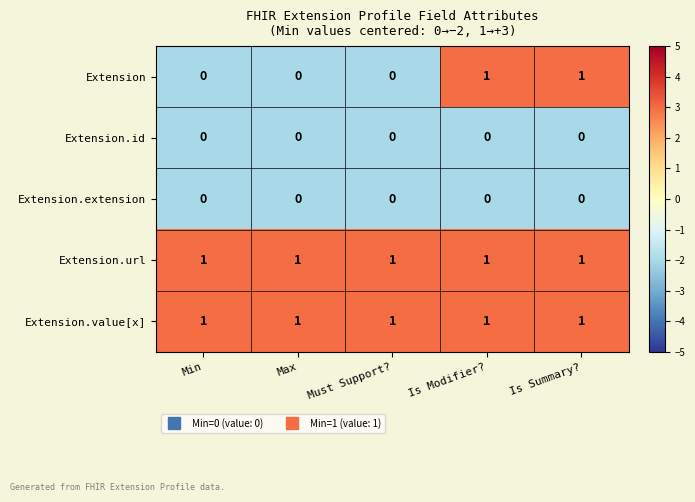

Reading left to right, list all the values displayed in this chart.

Extension: 0	0	0	1	1
Extension.id: 0	0	0	0	0
Extension.extension: 0	0	0	0	0
Extension.url: 1	1	1	1	1
Extension.value[x]: 1	1	1	1	1